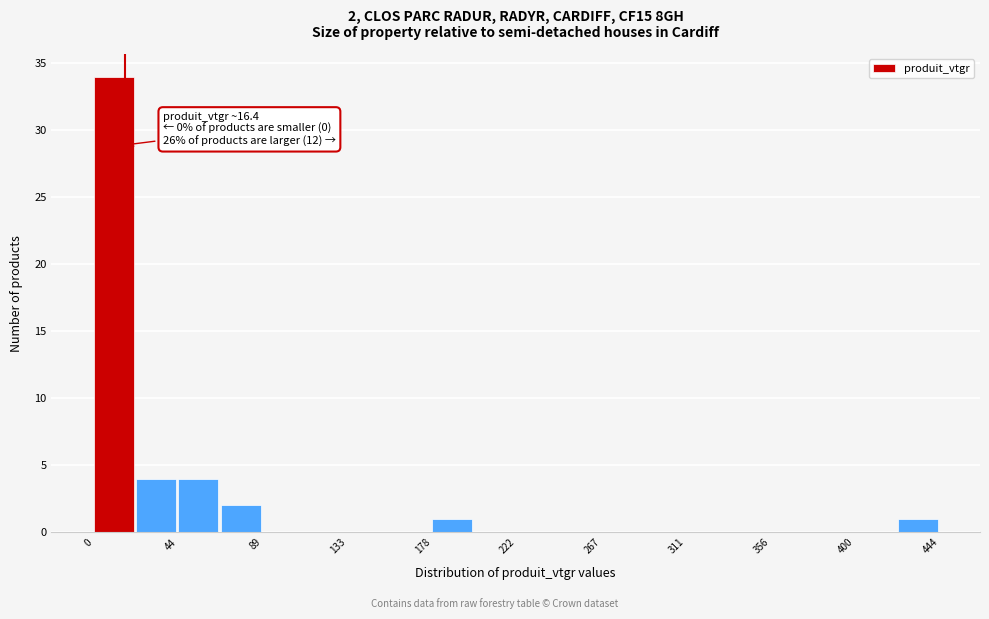

Over which range of the x-axis is the bar tallest?

0 to 20